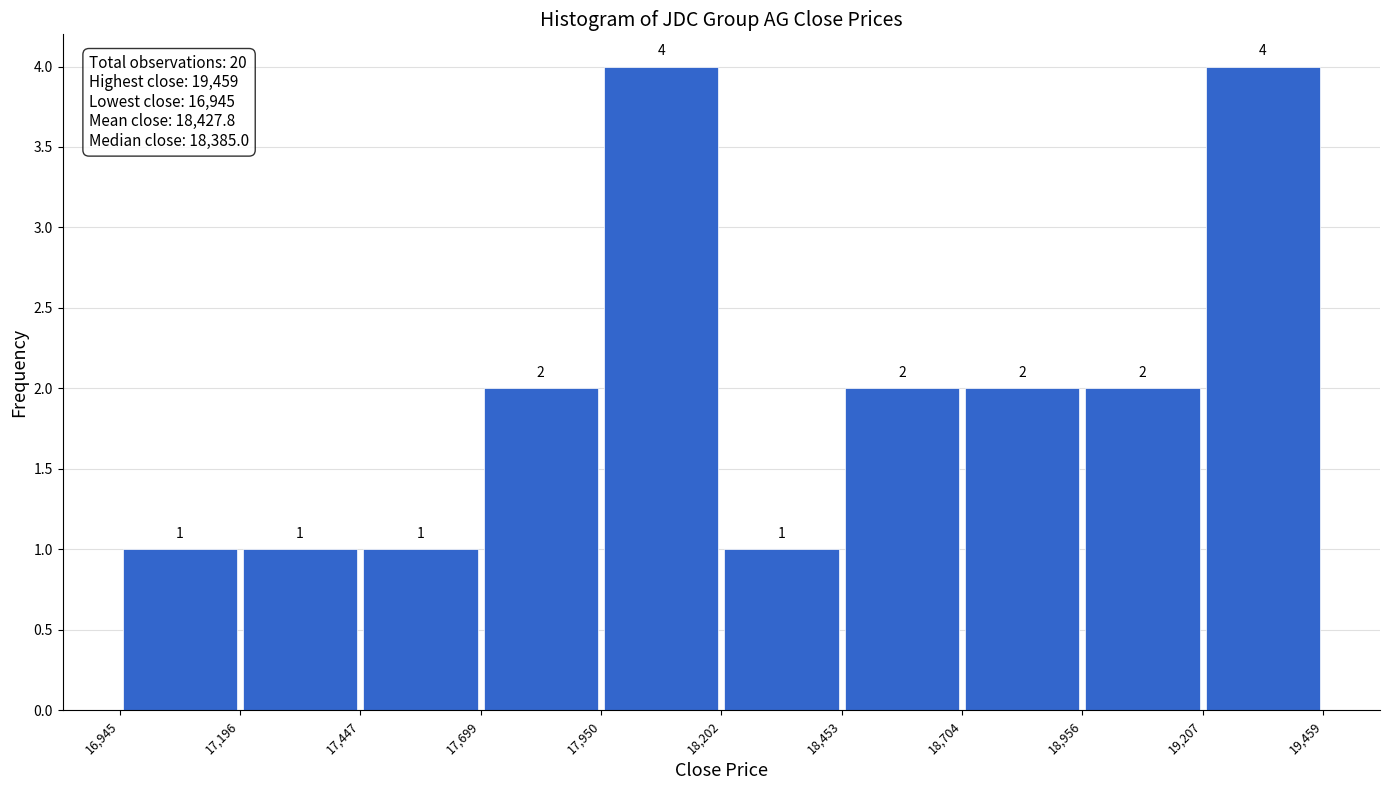

Reading left to right, list every bar in this chart as the range it spans on the x-axis followed by its height.

16,945 to 17,196: 1
17,196 to 17,447: 1
17,447 to 17,699: 1
17,699 to 17,950: 2
17,950 to 18,202: 4
18,202 to 18,453: 1
18,453 to 18,704: 2
18,704 to 18,956: 2
18,956 to 19,207: 2
19,207 to 19,459: 4